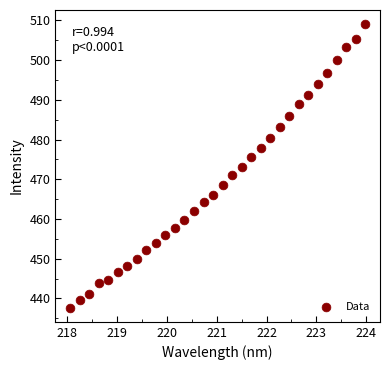

What is the range of X values (max minus min)?

5.9